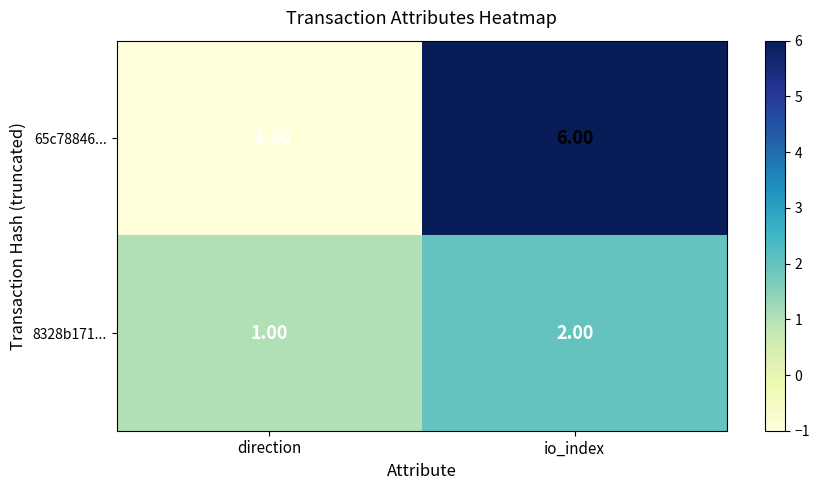

What is the sum of the 8328b171... values at io_index and direction?

3